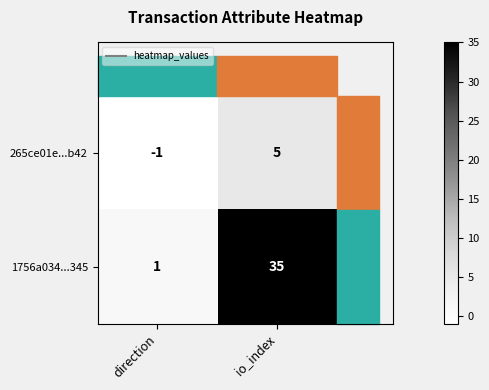

The 1756a034...345 series shows 1 at direction. True or false?

True